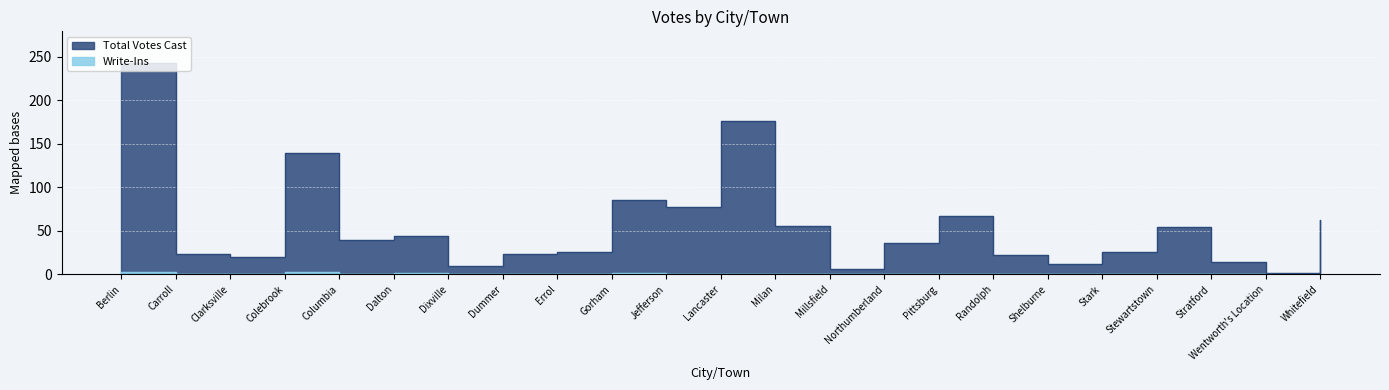

At which category does the chart reach its peak across all series?

Berlin